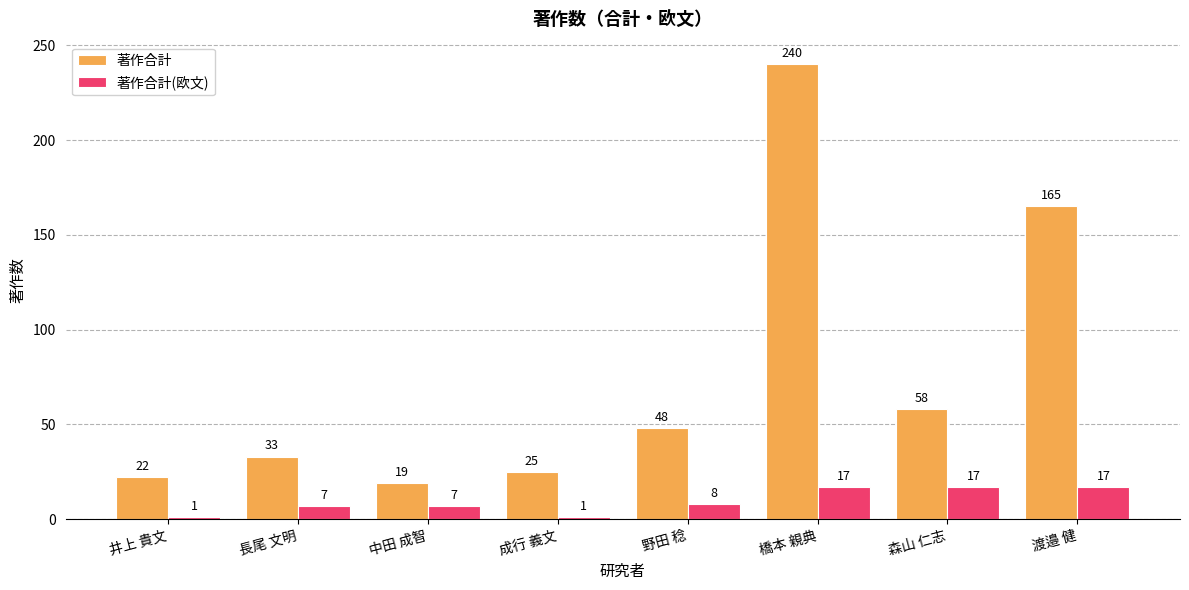

Rank the categories by 著作合計 value from highest to lowest.

橋本 親典, 渡邉 健, 森山 仁志, 野田 稔, 長尾 文明, 成行 義文, 井上 貴文, 中田 成智